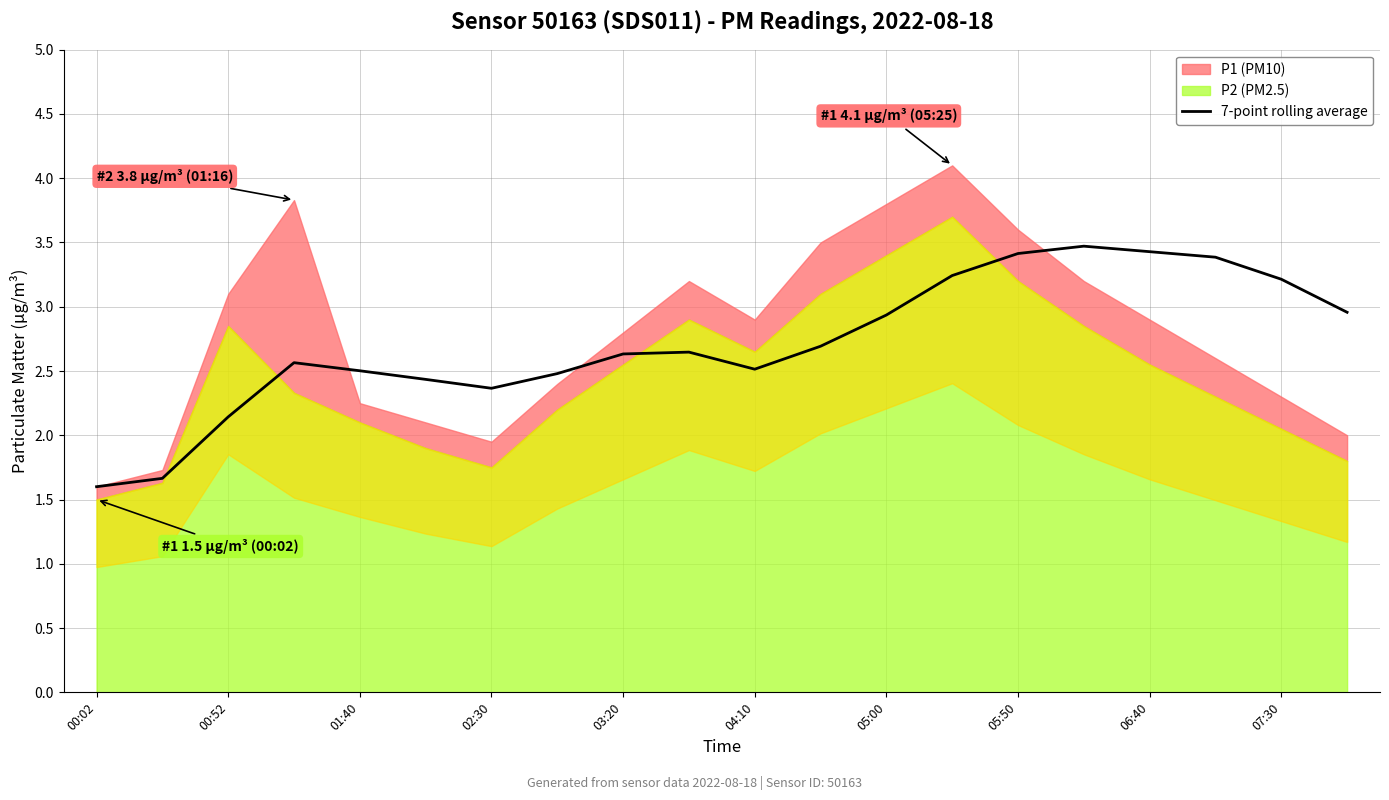

The 7-point rolling average series shows 3.2 at 07:30. True or false?

True